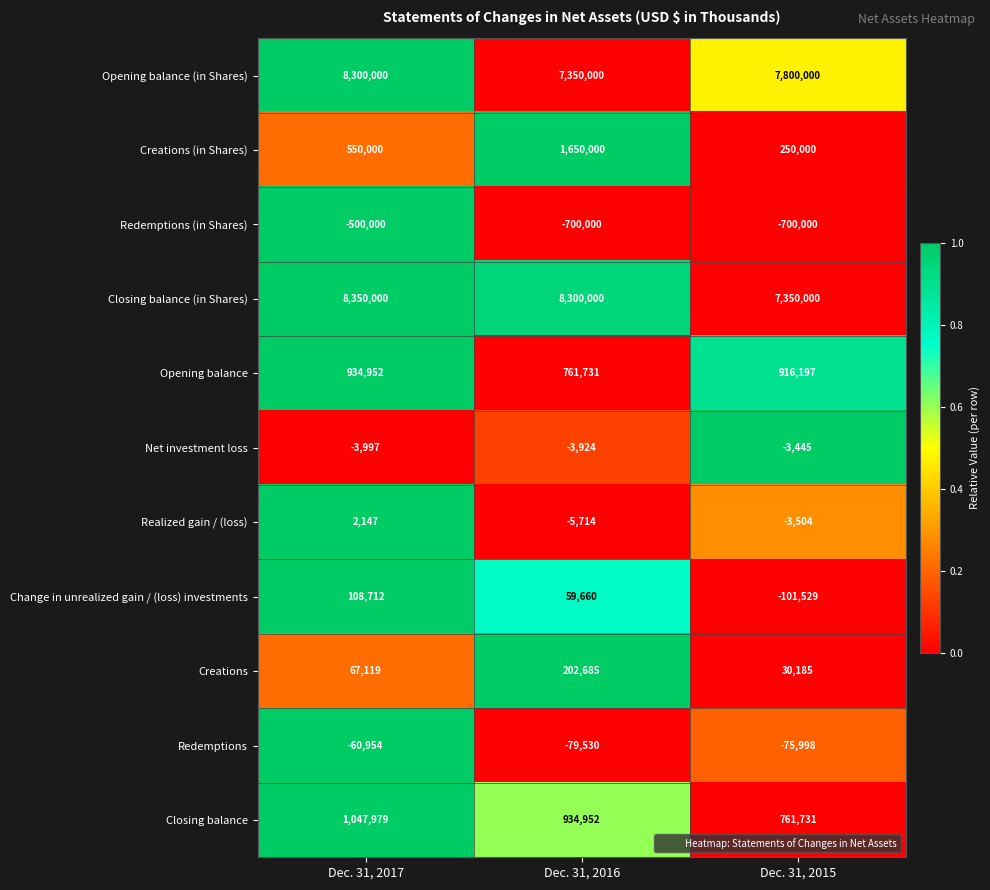

The value of Redemptions at Dec. 31, 2016 is -79530. True or false?

True